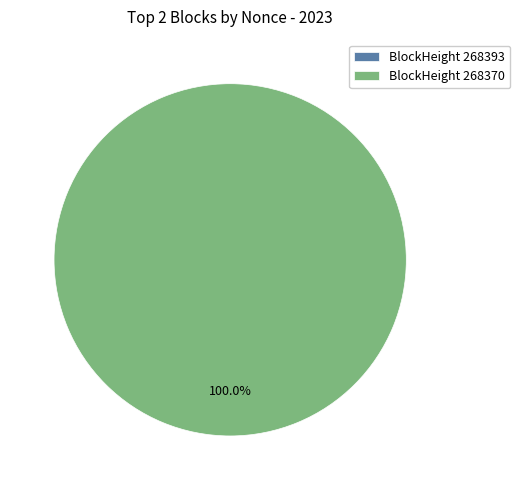

How much of the chart is everything except 268393?

100.0%